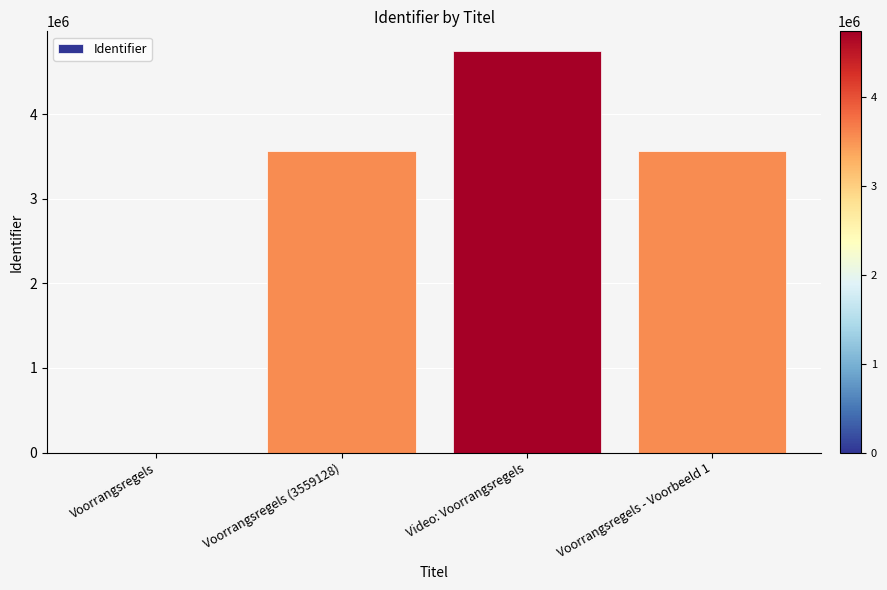

Which has a higher value, Video: Voorrangsregels or Voorrangsregels?

Video: Voorrangsregels